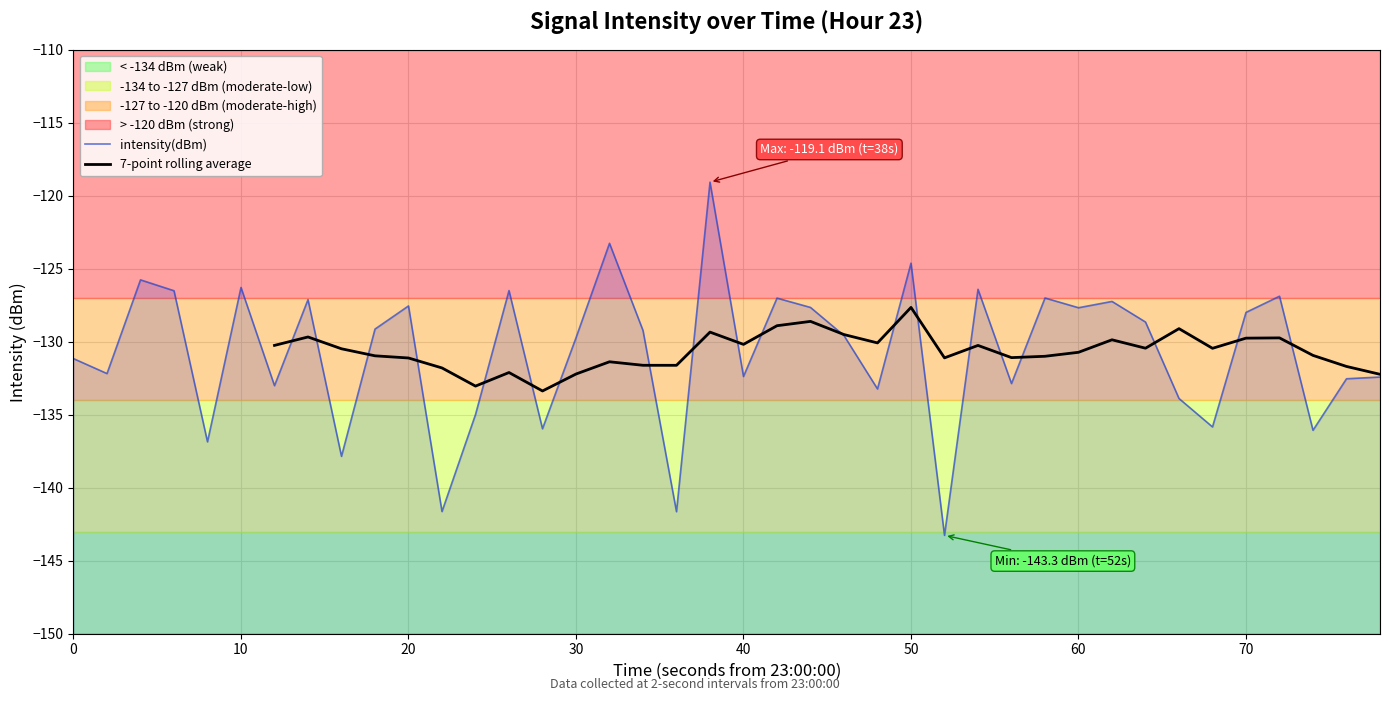

How many interior local peaks (higher than both neighbors) does the data have?

13